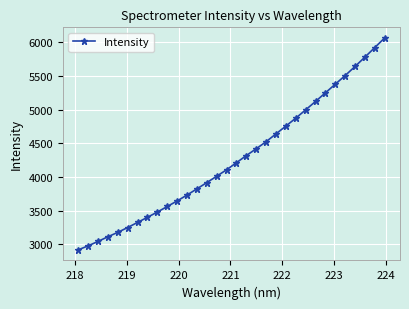

What is the sum of all values?

136845.4